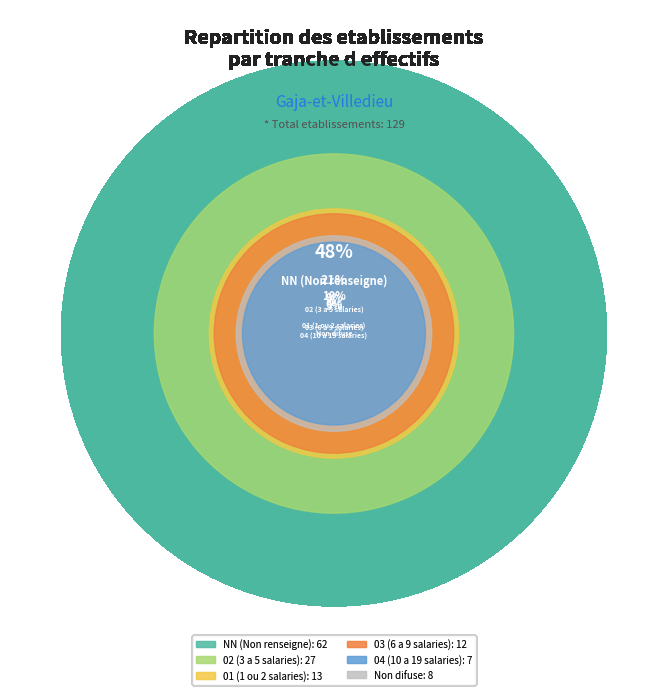

Do NN and 02 together represent more than half of the pie?

Yes